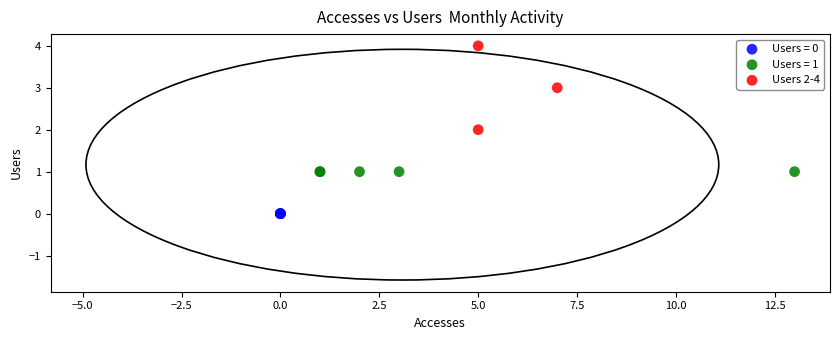

Which series reaches the minimum Y coordinate?

Users = 0